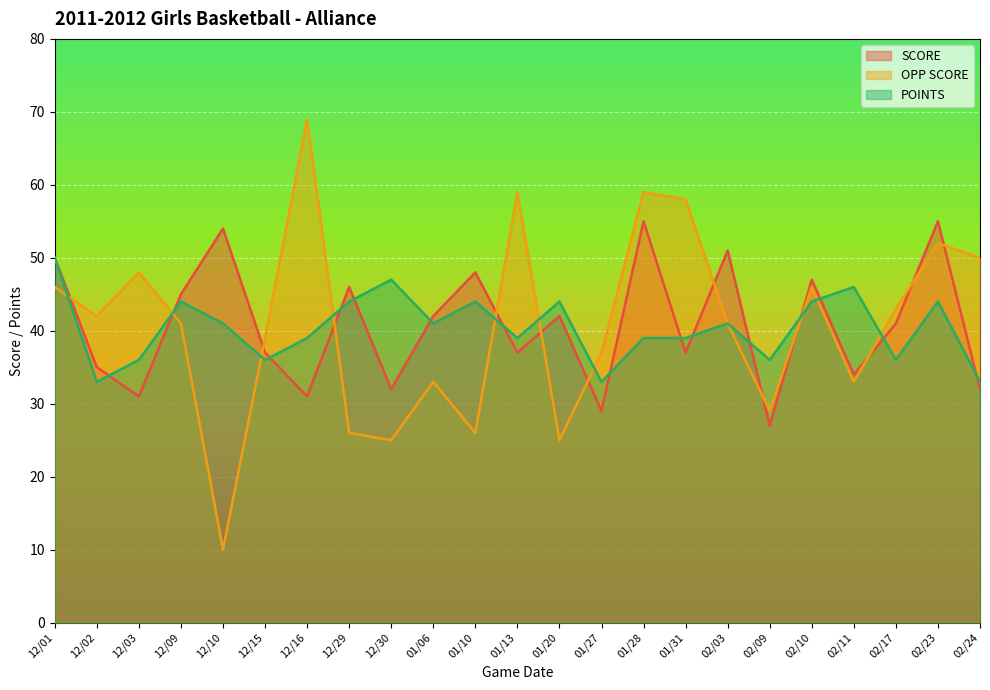

Which series ends up on top after the final intersection of SCORE and OPP SCORE?

OPP SCORE